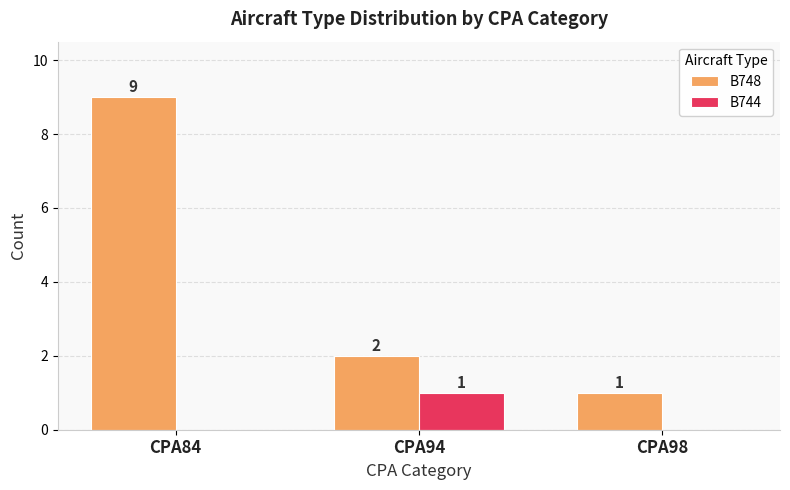

Is the value of B748 at CPA94 greater than the value of B744 at CPA94?

Yes